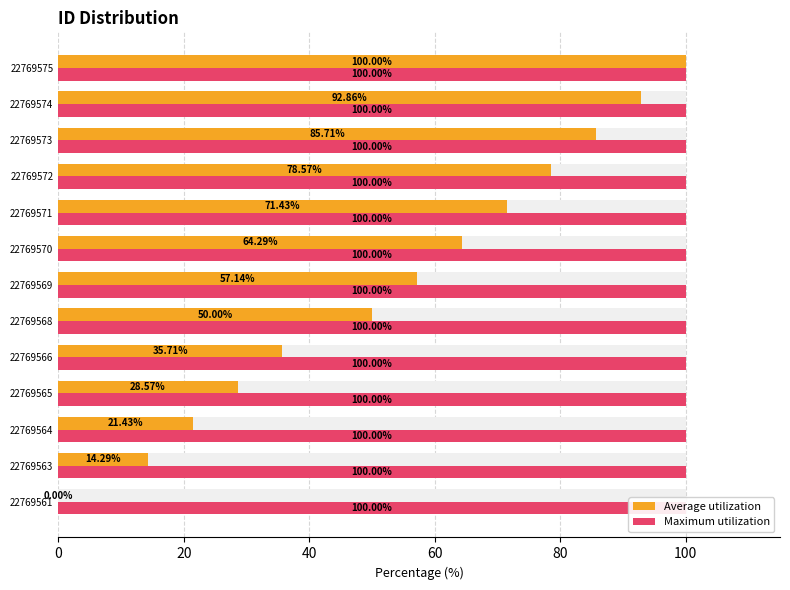

What is the maximum value shown in the chart?

100.0